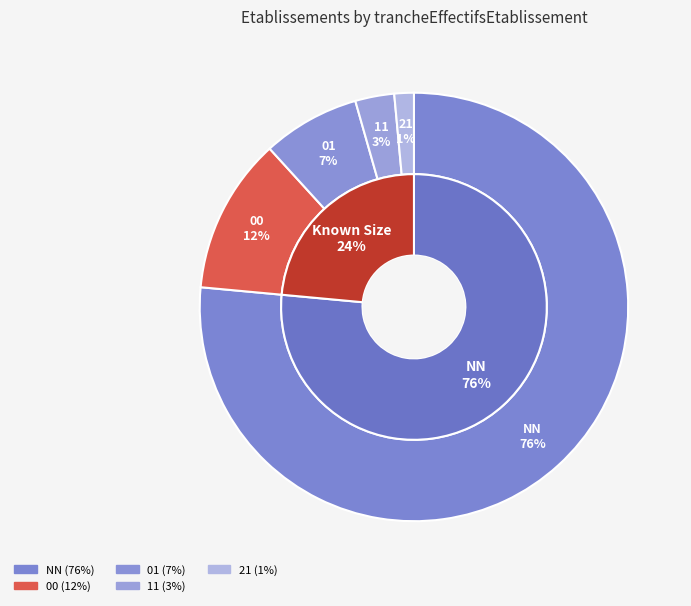

Does NN account for over 50% of the chart?

Yes